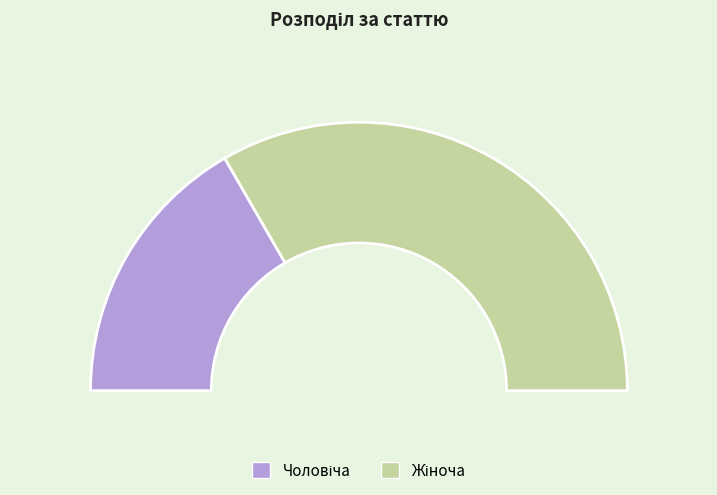

What is the change in value from Чоловіча to Жіноча?

+1